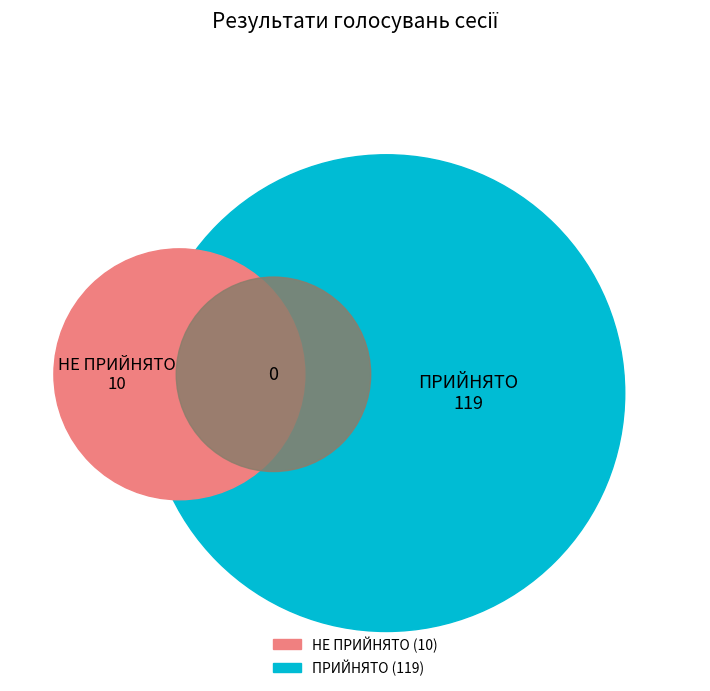

Is it true that ПРИЙНЯТО is 92% of the pie?

True